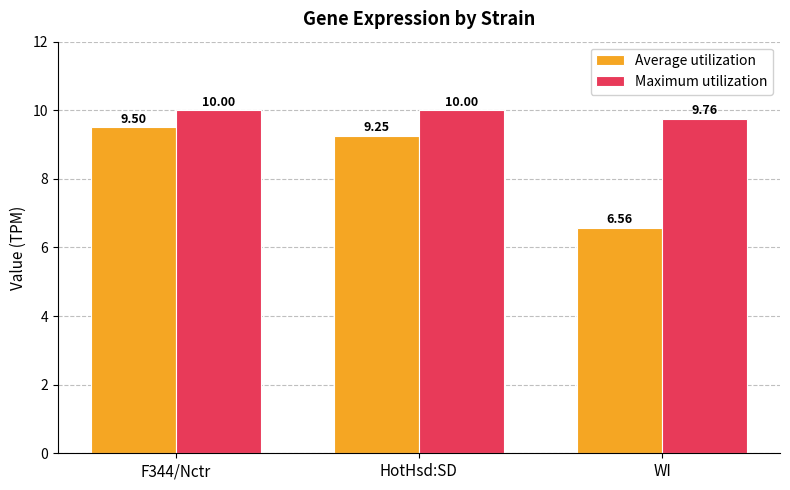

Which series has the largest range (max minus min)?

Average utilization